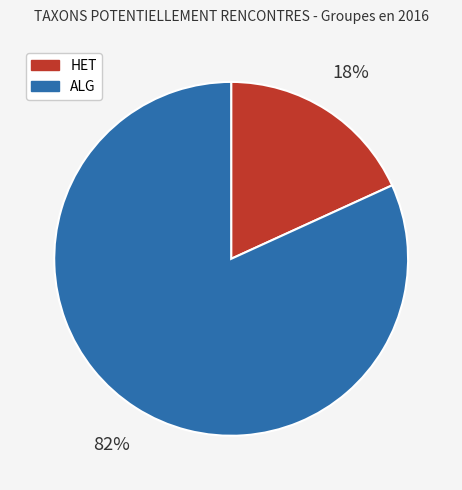

What is the largest slice in the pie chart?

ALG